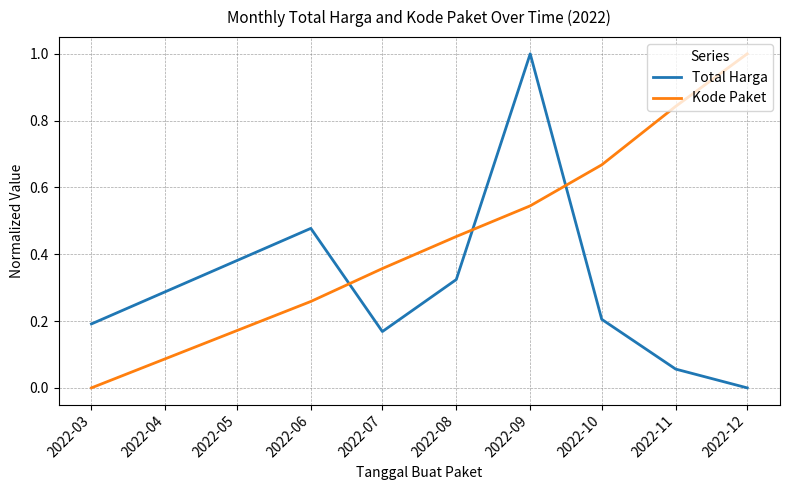

Is it true that Total Harga equals 0.5 at 2022-09?

False